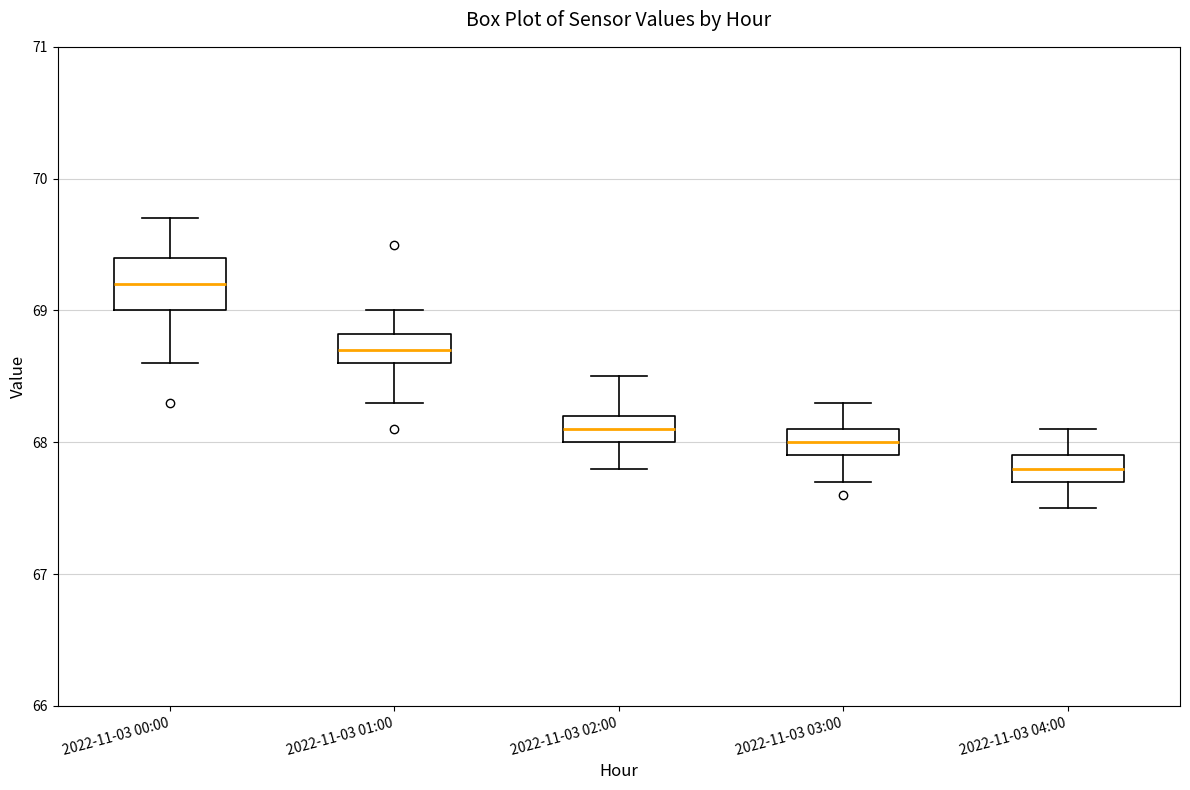

Reading left to right, transcribe this box plot: for each box, give where its median line is, the range the box spans, and where its two whiskers end, as read against the y-axis. The values are not printed on the chart, so give them approximately, as read against the axis.

2022-11-03 00:00: median 69.2, box 69.0 to 69.4, whiskers 68.6 to 69.7
2022-11-03 01:00: median 68.7, box 68.6 to 68.8, whiskers 68.3 to 69.0
2022-11-03 02:00: median 68.1, box 68.0 to 68.2, whiskers 67.8 to 68.5
2022-11-03 03:00: median 68.0, box 67.9 to 68.1, whiskers 67.7 to 68.3
2022-11-03 04:00: median 67.8, box 67.7 to 67.9, whiskers 67.5 to 68.1